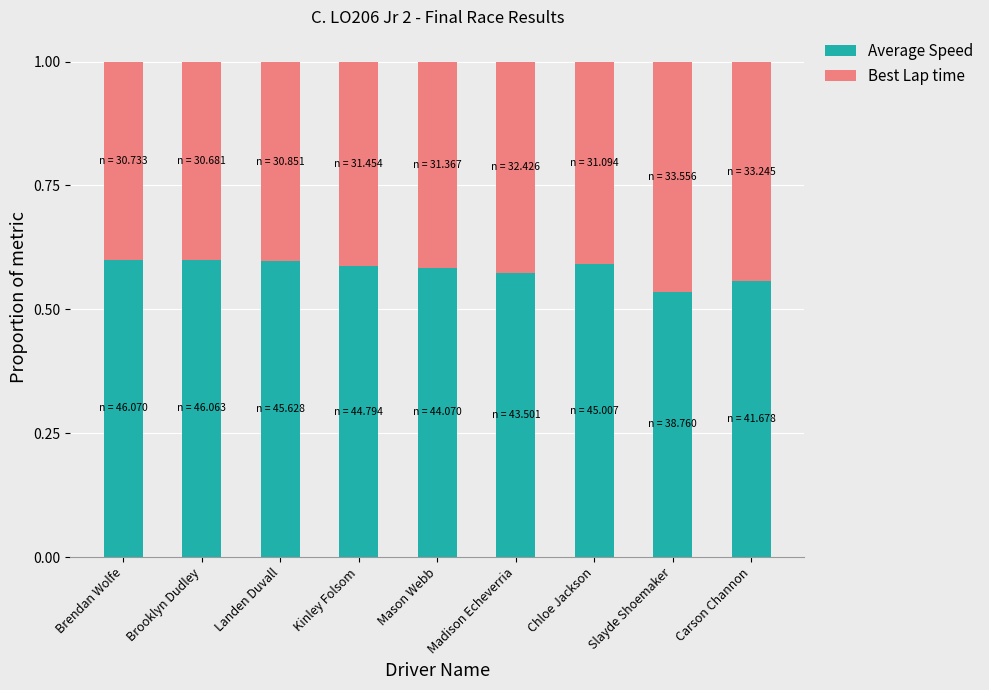

What is the sum of all Average Speed values?

5.2